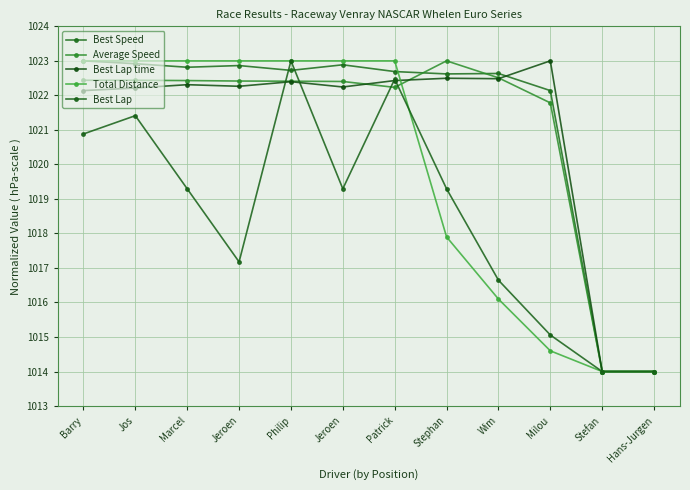

How many data points in Best Lap are less than 1019?

5